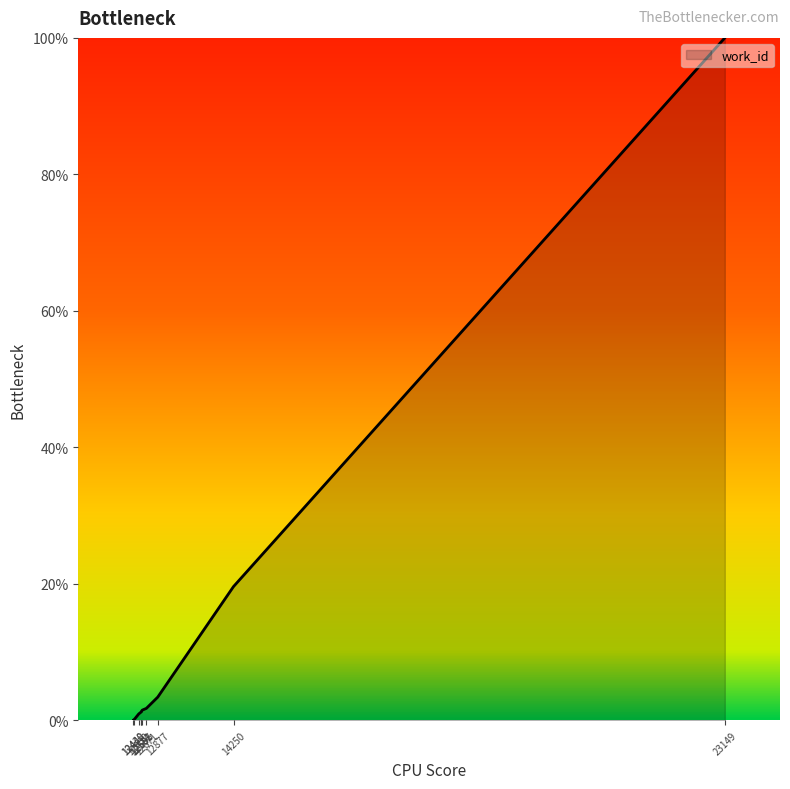

How many series are shown in this chart?

1